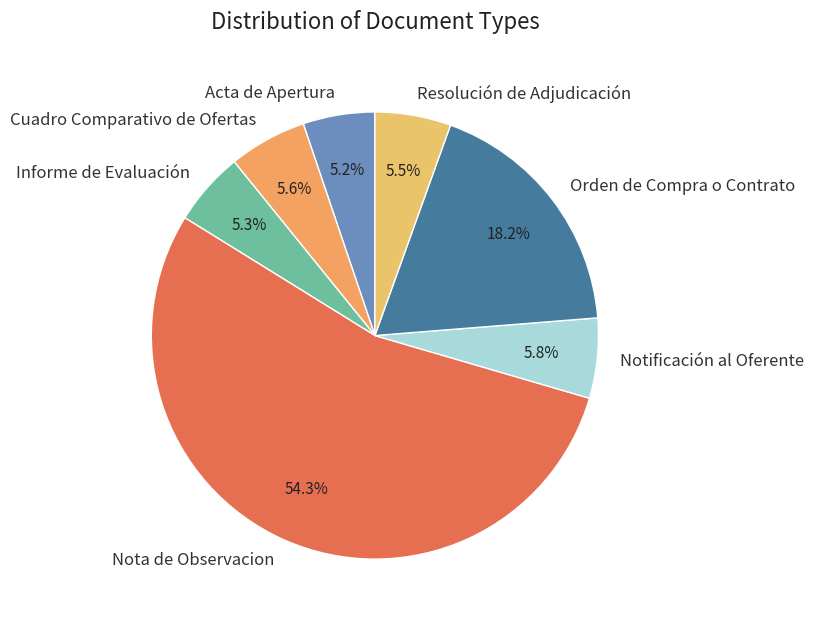

The Informe de Evaluación slice represents 13% of the pie. True or false?

False